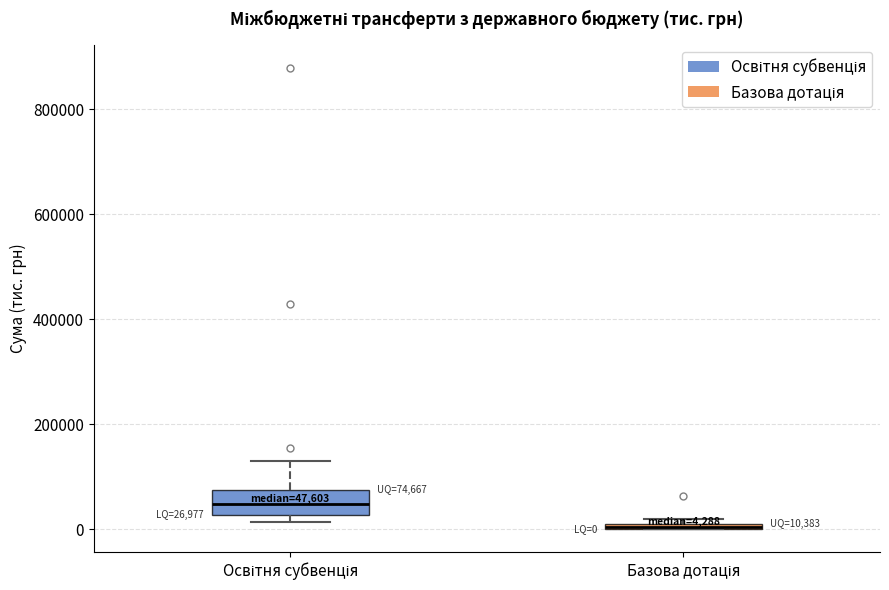

Comparing the boxes themselves (not the whiskers), which one is the tallest?

Освітня субвенція